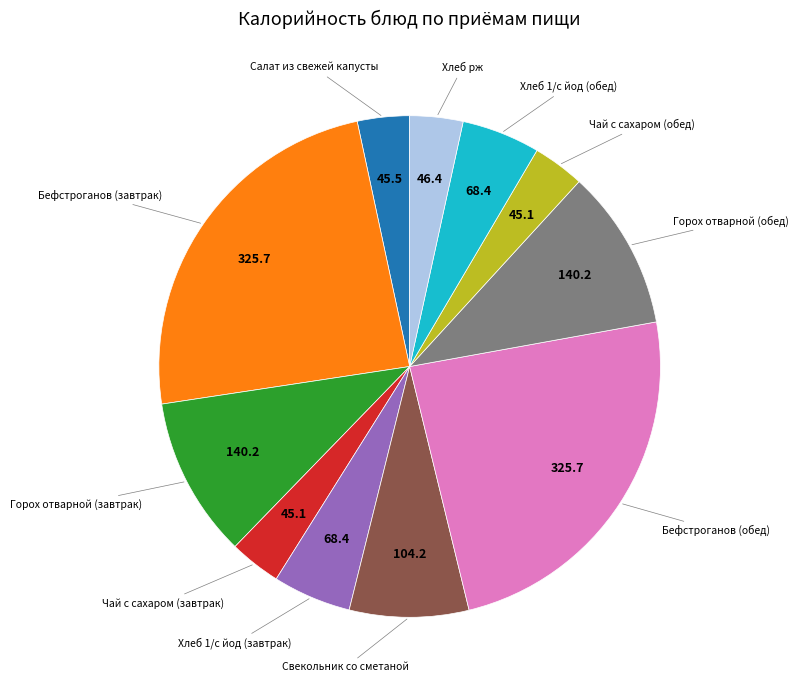

How many segments does this pie chart have?

11